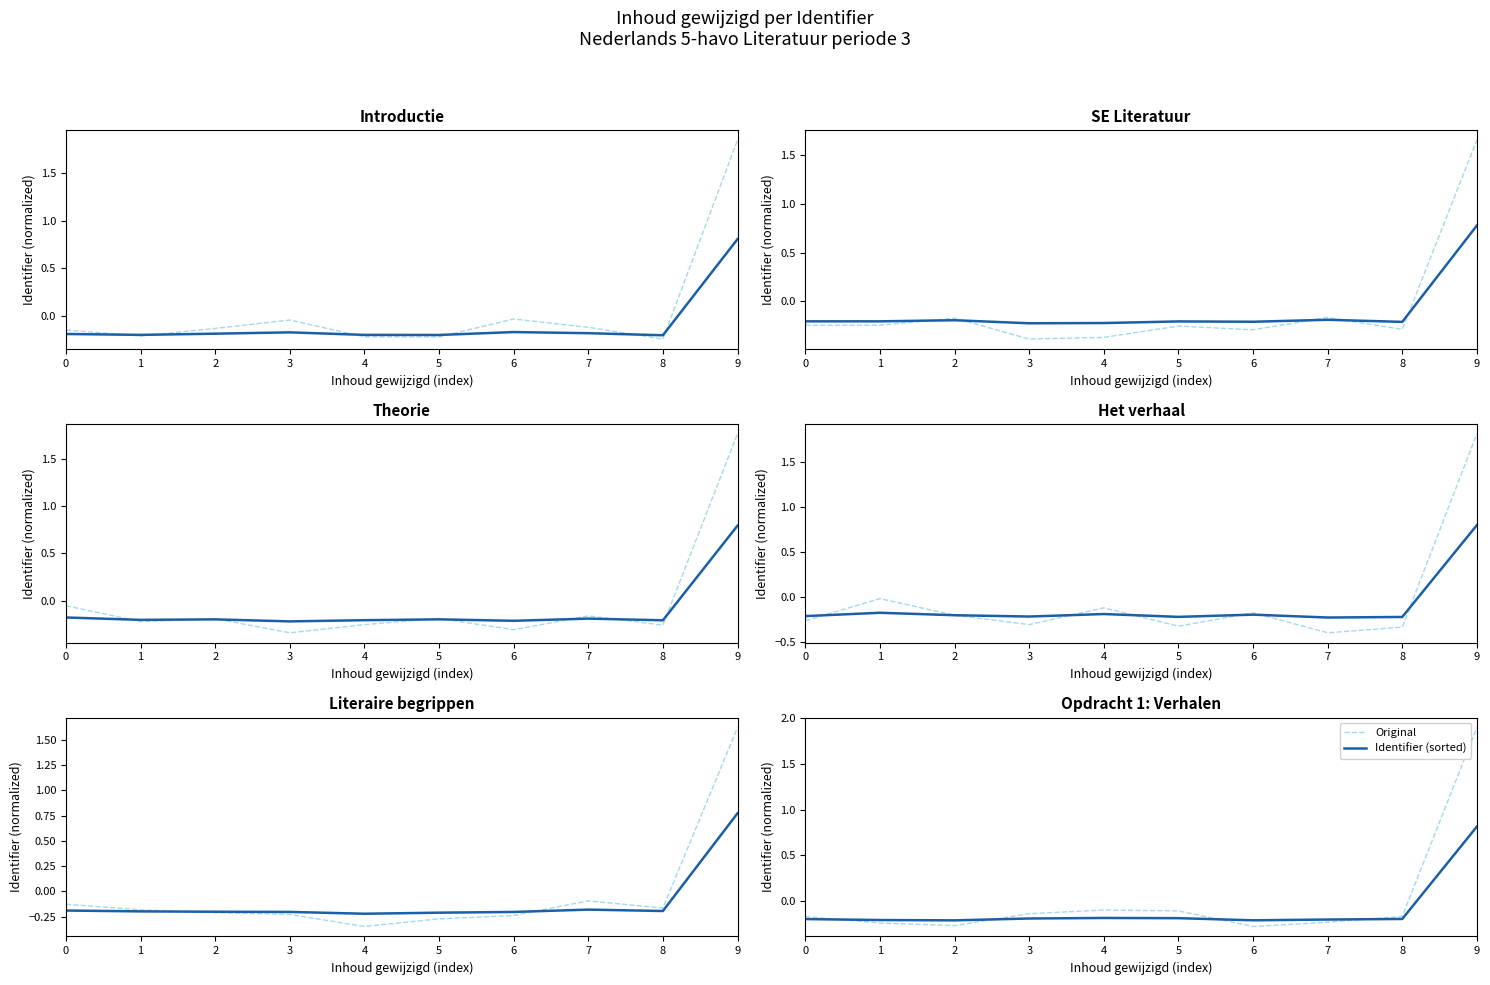

After their last crossing, which series has the higher values: Identifier (sorted) or Original?

Original